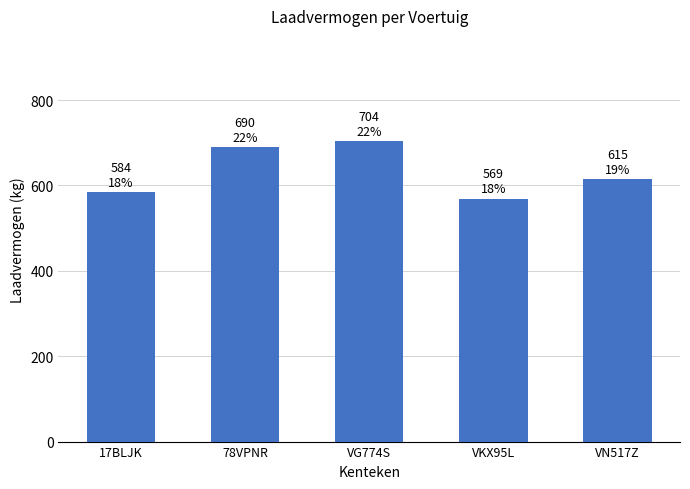

Is it true that the value at 17BLJK is 1046?

False